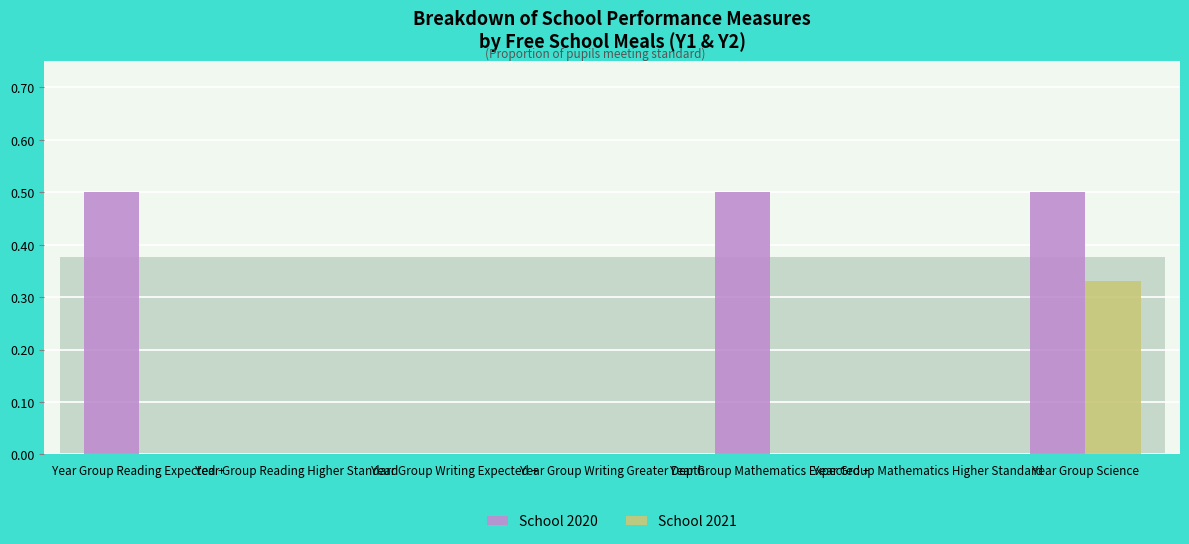

What is the sum of all School 2020 values?

1.5